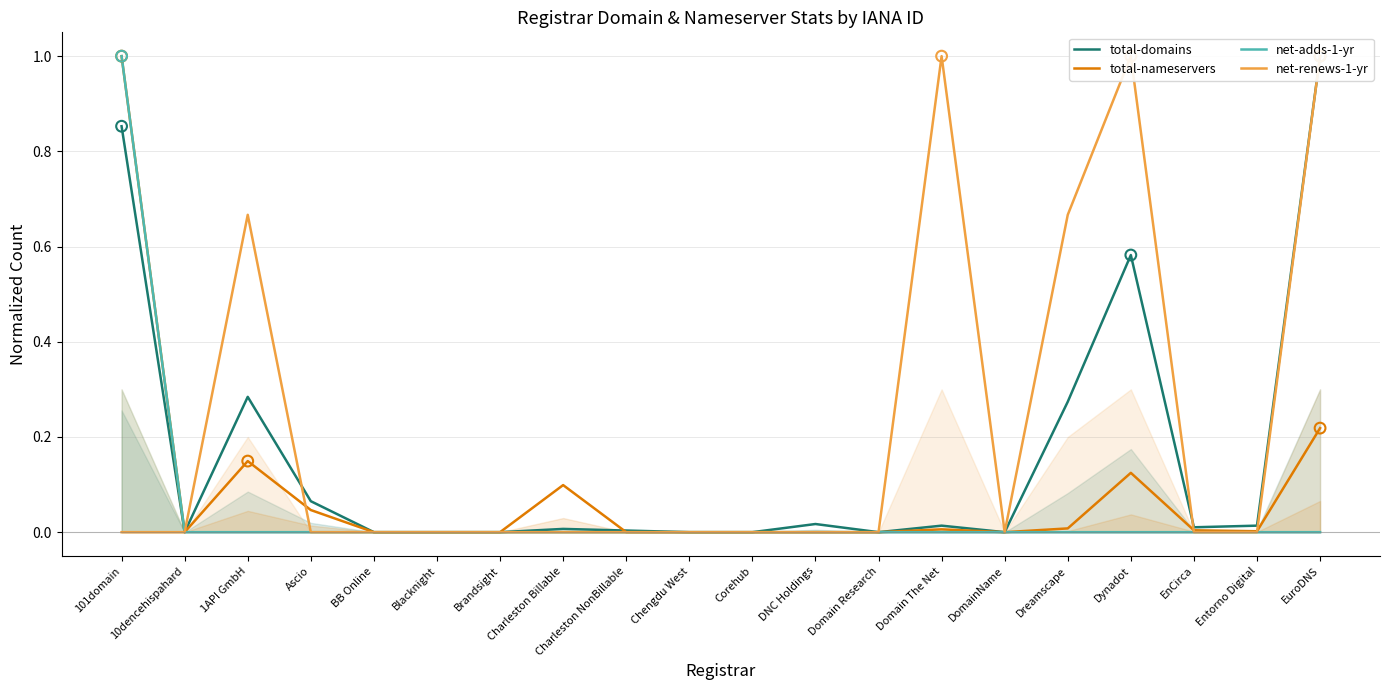

Which series contains the lowest Y value?

total-domains